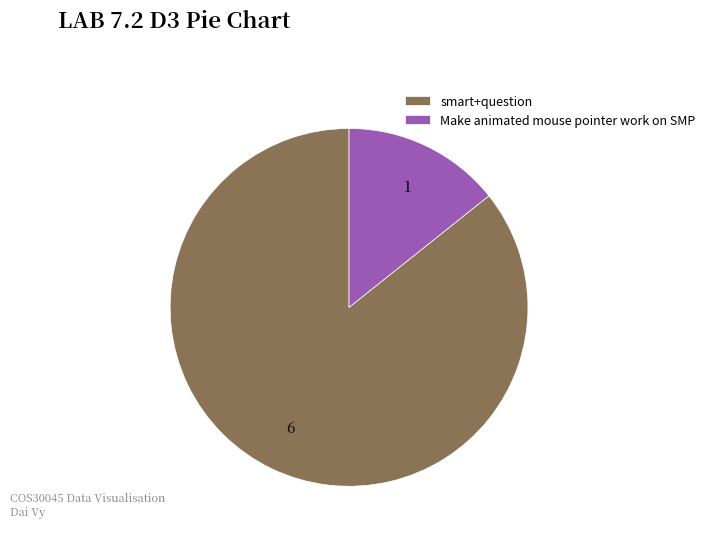

How many slices are in this pie chart?

2